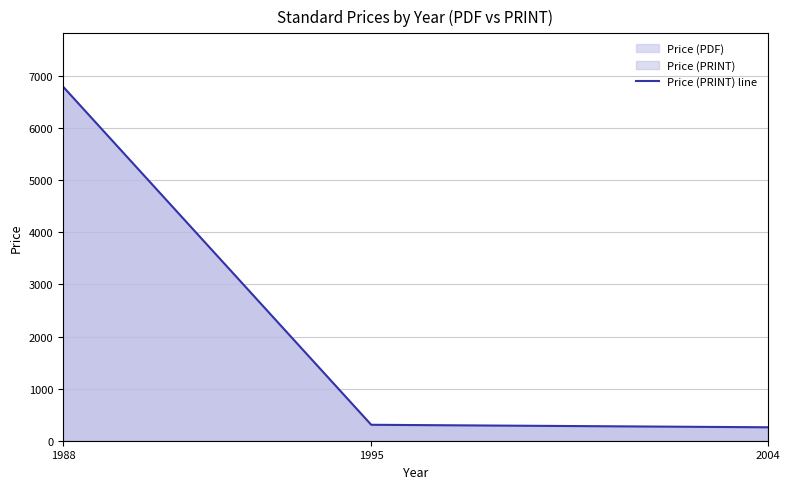

Reading right to left, extract all data points from this chart.

2004=258	1995=306	1988=6800